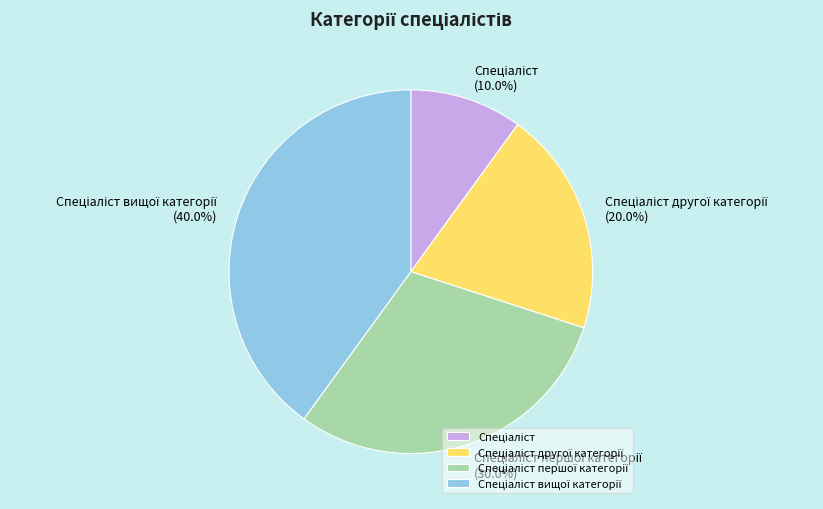

Is there any slice that represents more than half of the pie?

No